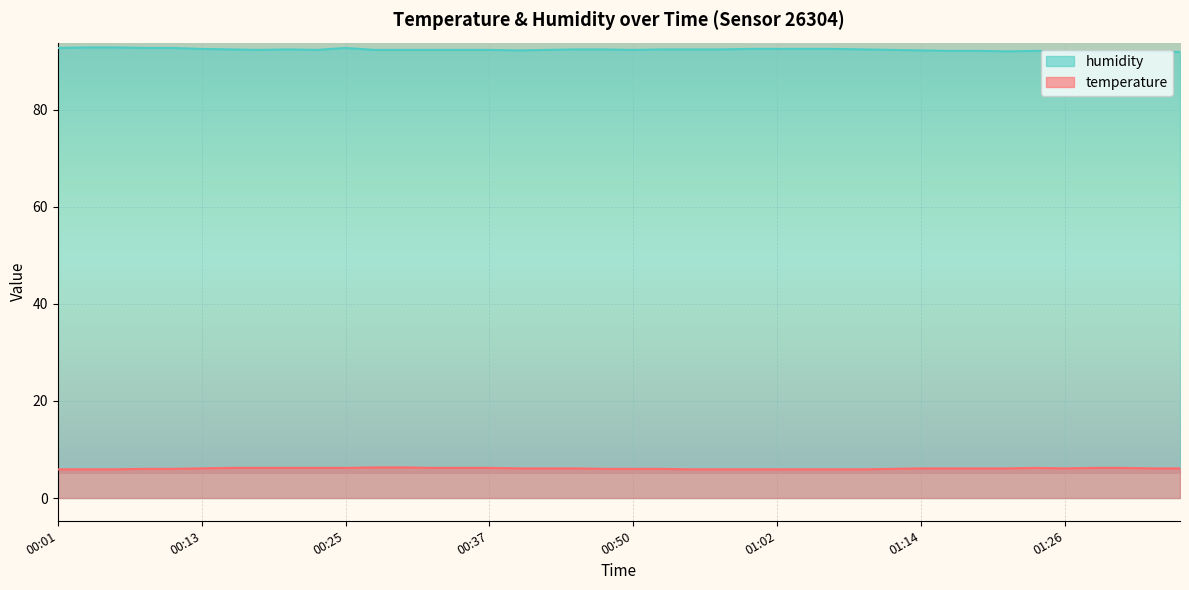

What is the label of the 10th point from the right?

01:14